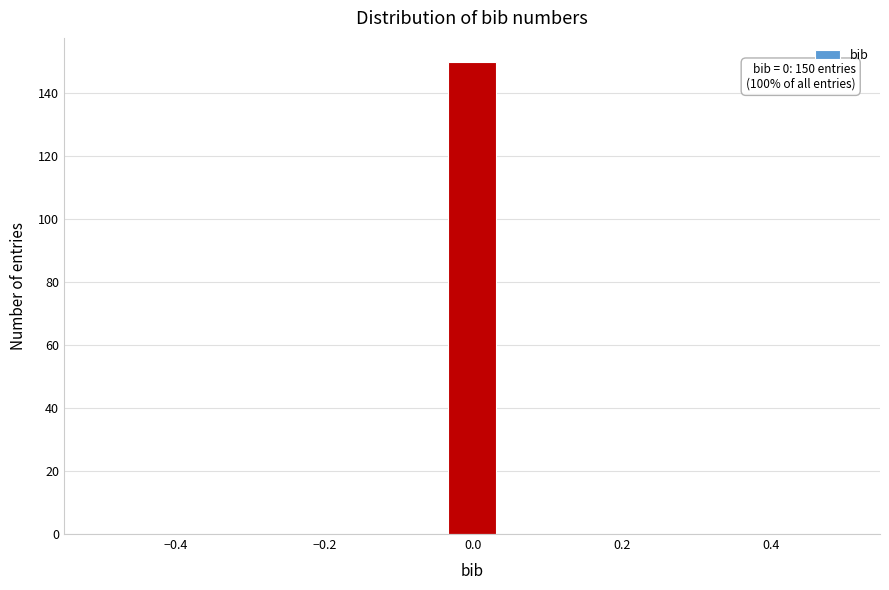

Read against the x-axis, roughly where is the centre of the tallest bar?

0.00